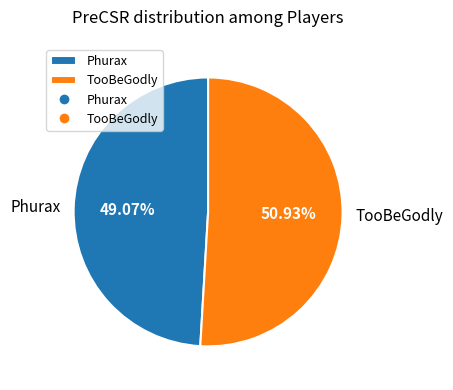

What is the majority slice?

TooBeGodly